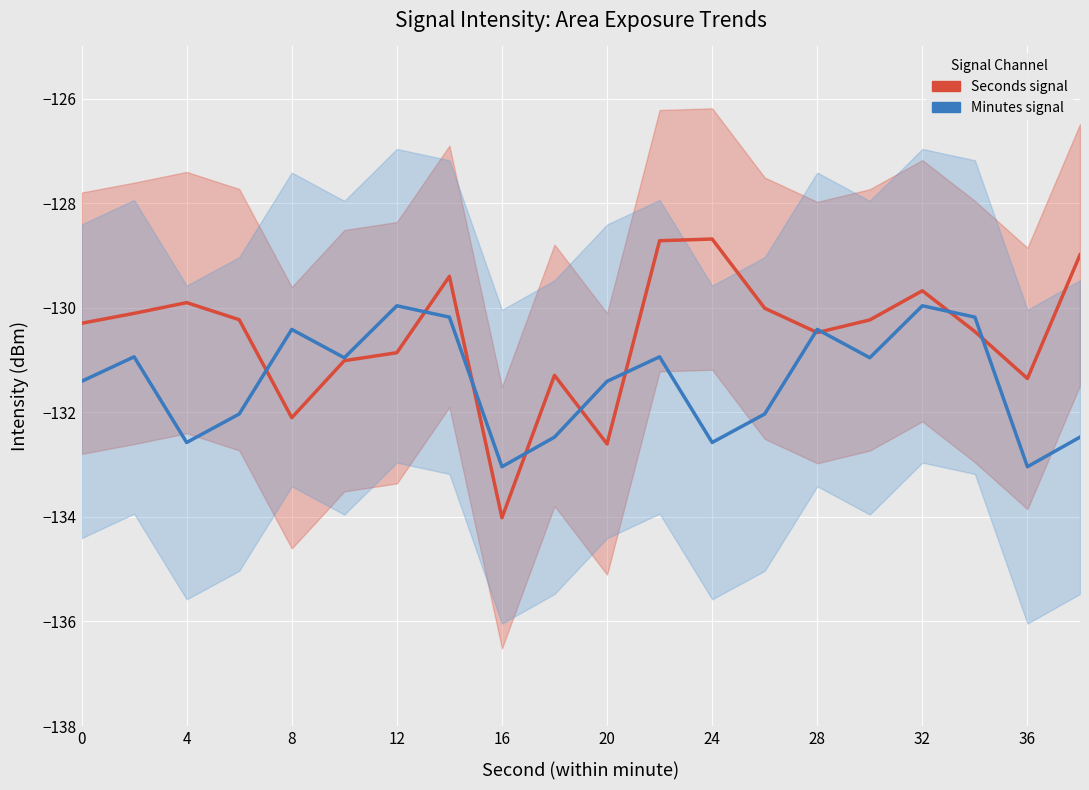

Is this an area chart (filled region under the line)?

No